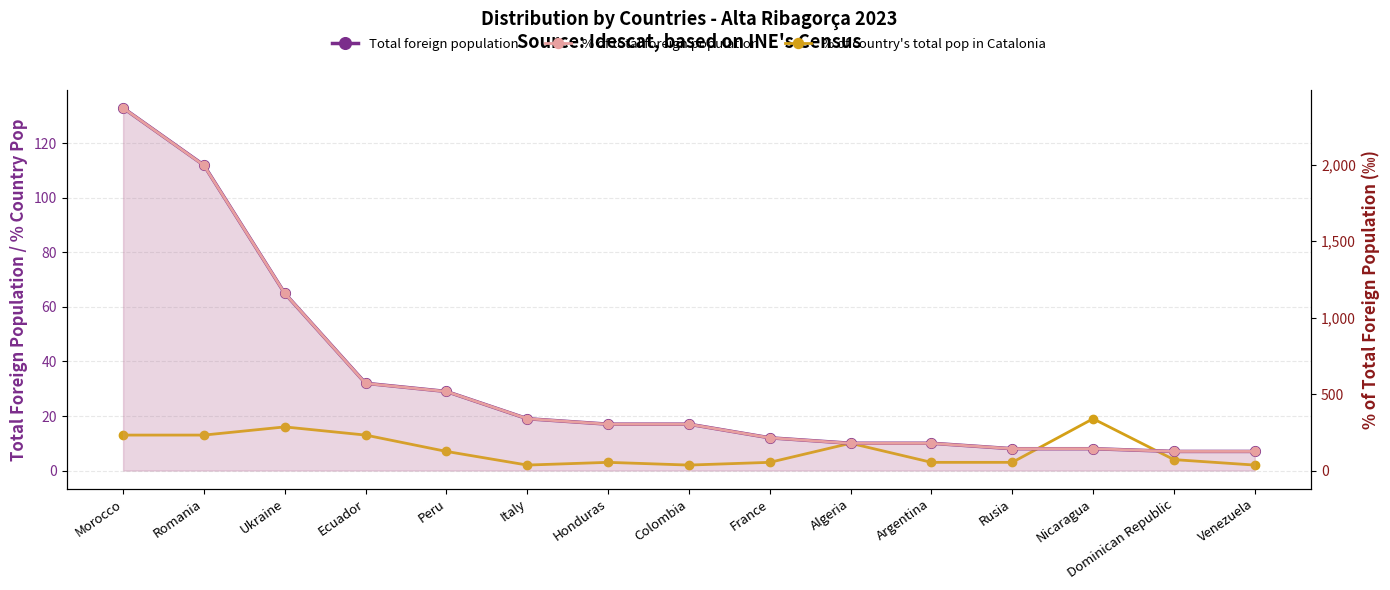

What position from the left is Ukraine?

3